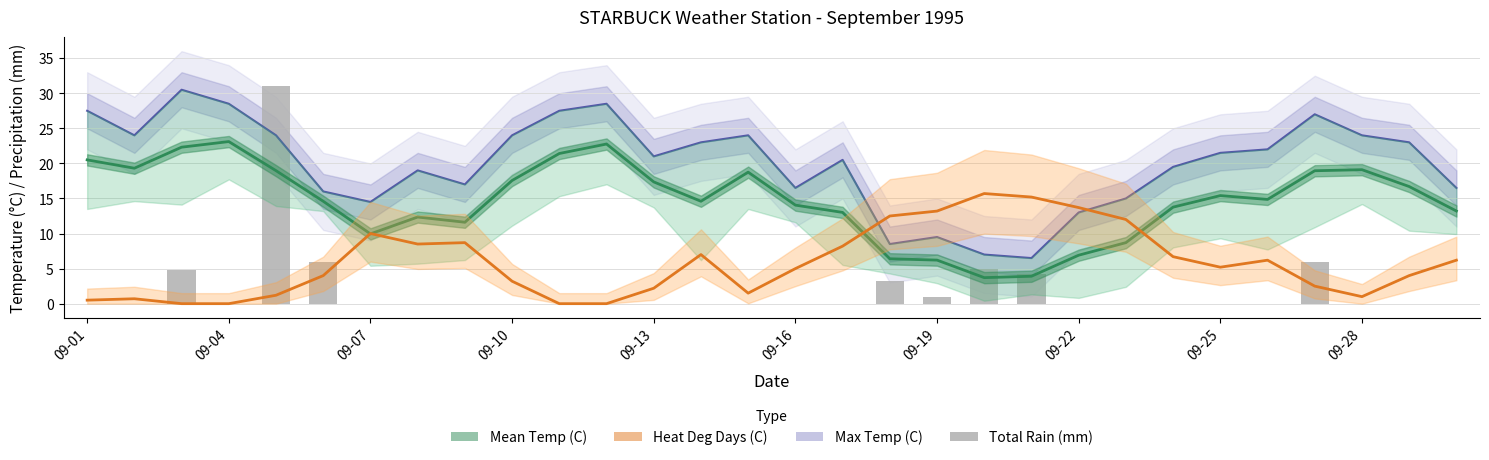

How many data points does each series have?

30